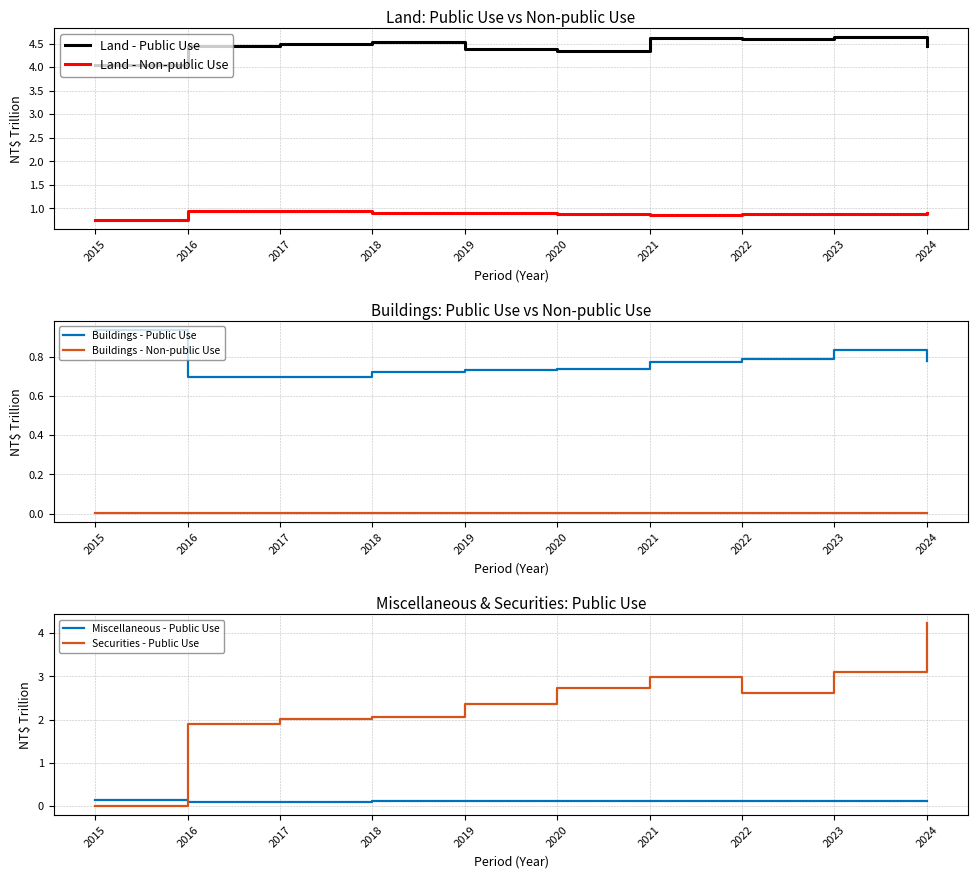

How many Buildings - Non-public Use values are between 0 and 1?

10